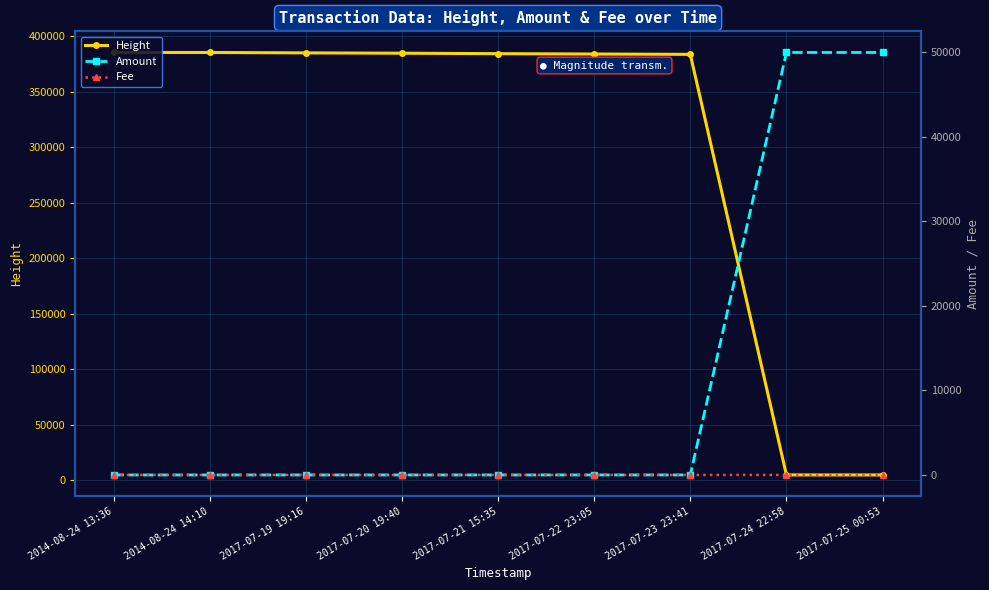

How many values in Amount are above zero?

3